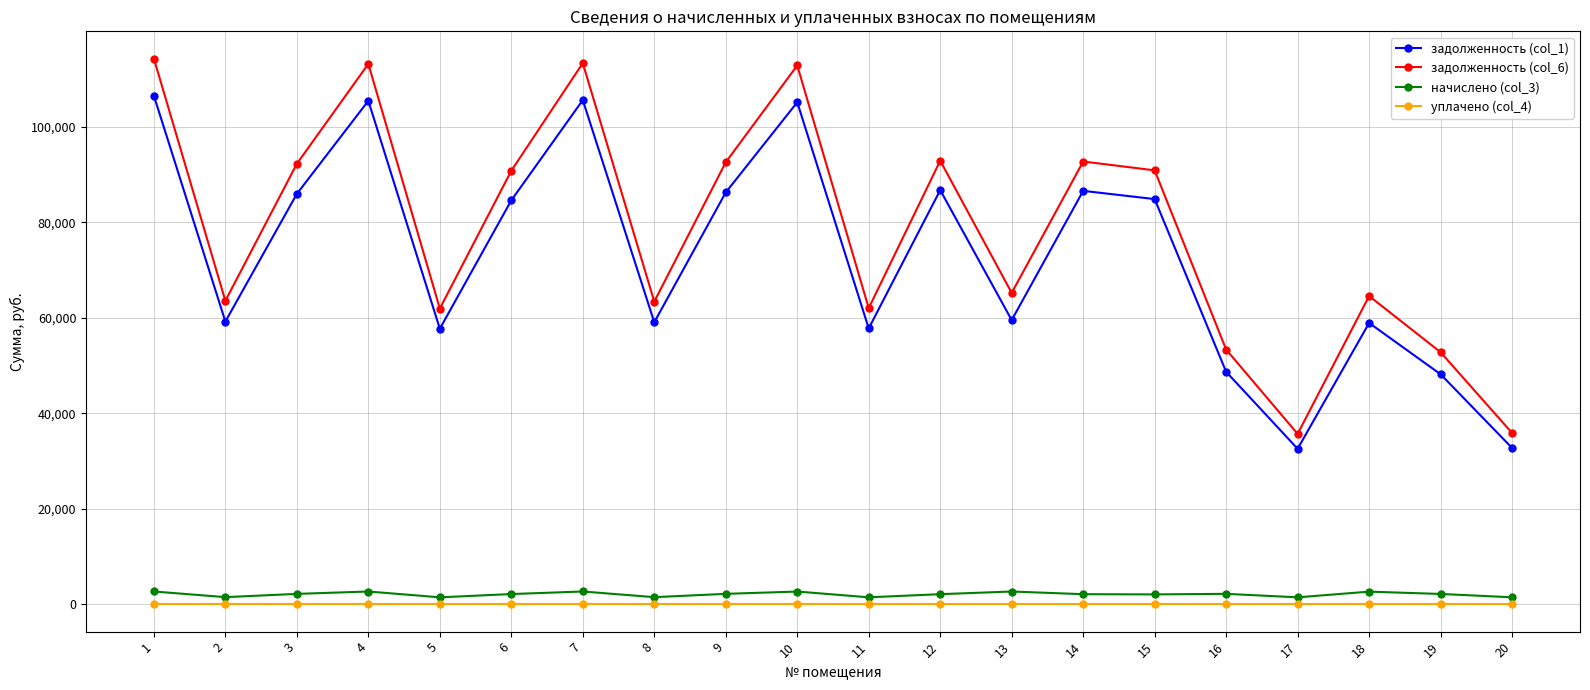

Rank the series by their maximum value, from highest to lowest.

задолженность (col_6), задолженность (col_1), начислено (col_3), уплачено (col_4)